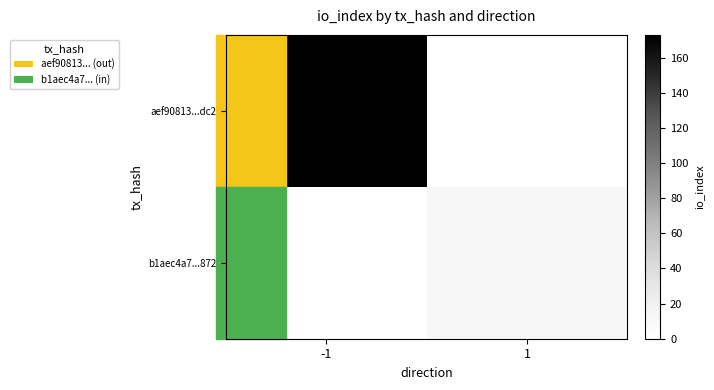

What is the total value across all series at -1?

173